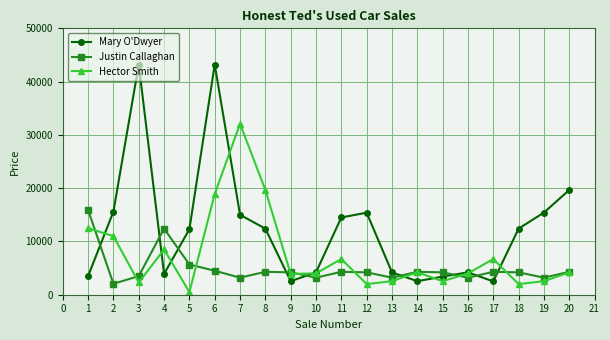

What is the difference between the second highest and second lowest values in the Mary O'Dwyer series?

40660